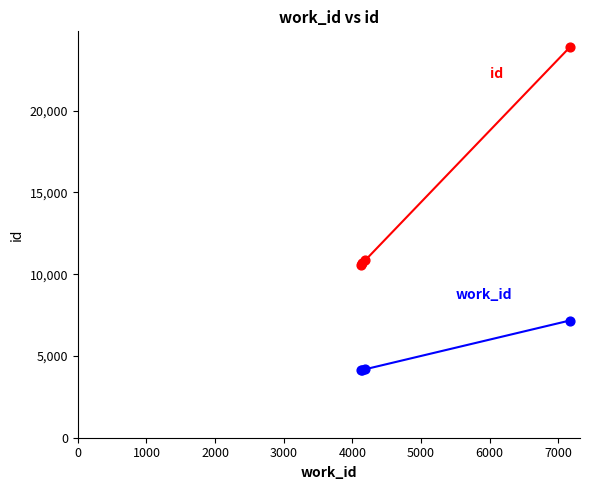

What is the maximum value shown in the chart?

23861